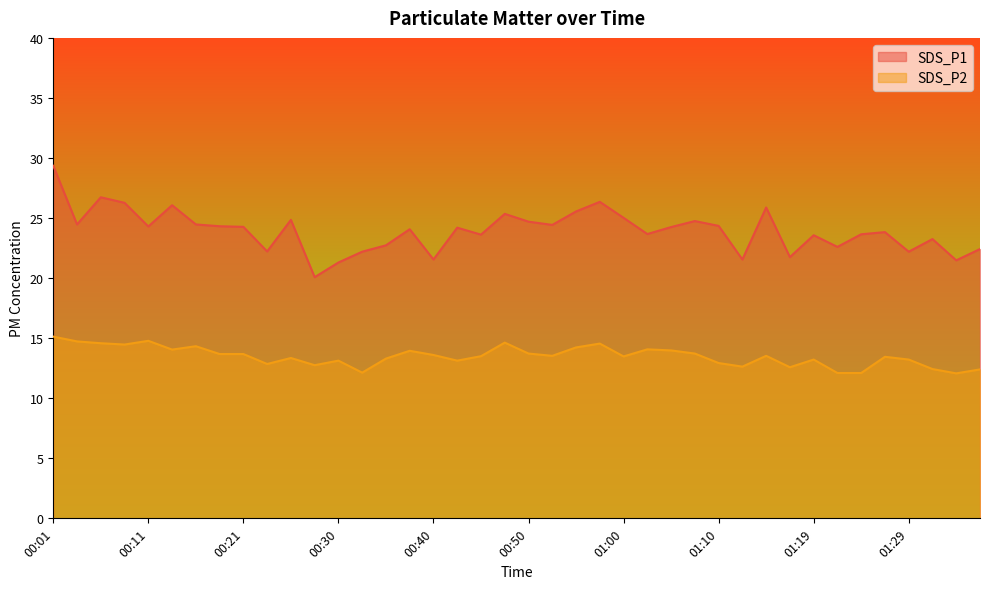

List the series in order of their overall mean, lowest first.

SDS_P2, SDS_P1